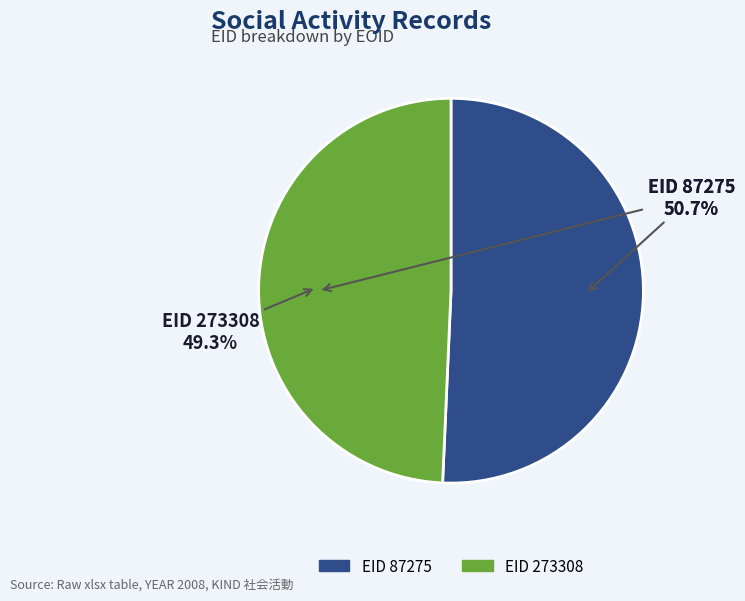

What is the largest slice in the pie chart?

87275